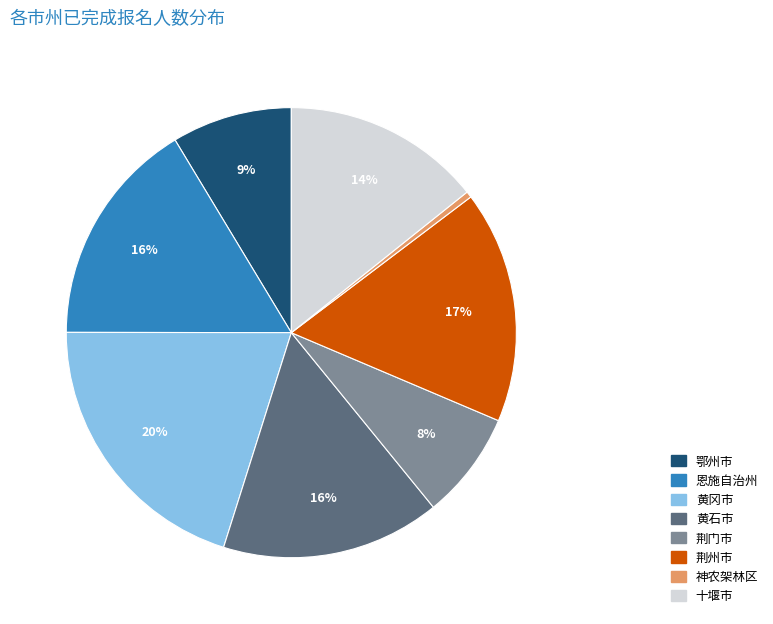

Which slice is the largest?

黄冈市